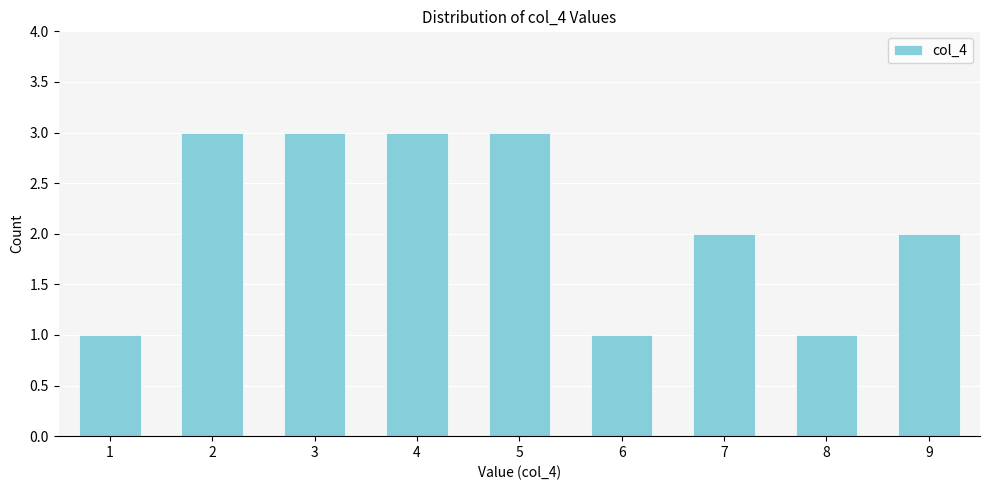

Reading left to right, extract all data points from this chart.

1=1	2=3	3=3	4=3	5=3	6=1	7=2	8=1	9=2